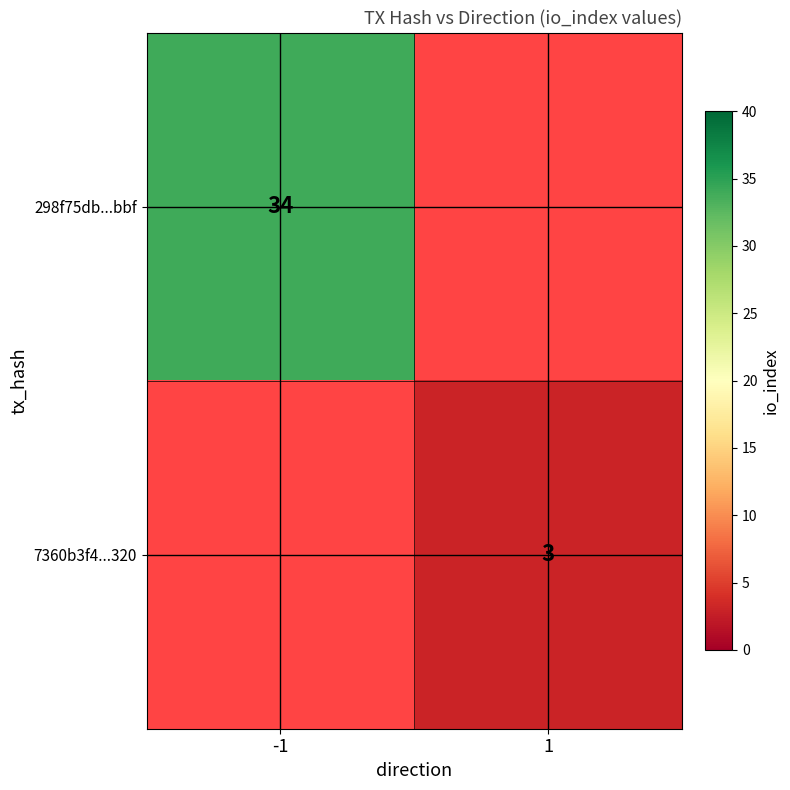

The 298f75db...bbf series shows 34 at -1. True or false?

True